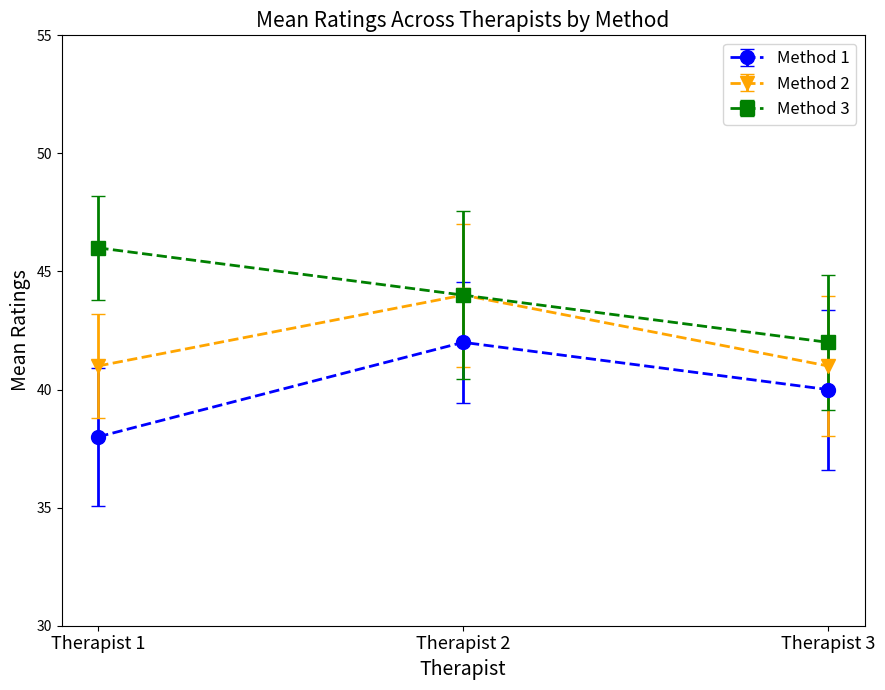

Which category has the lowest value across all series?

Therapist 1